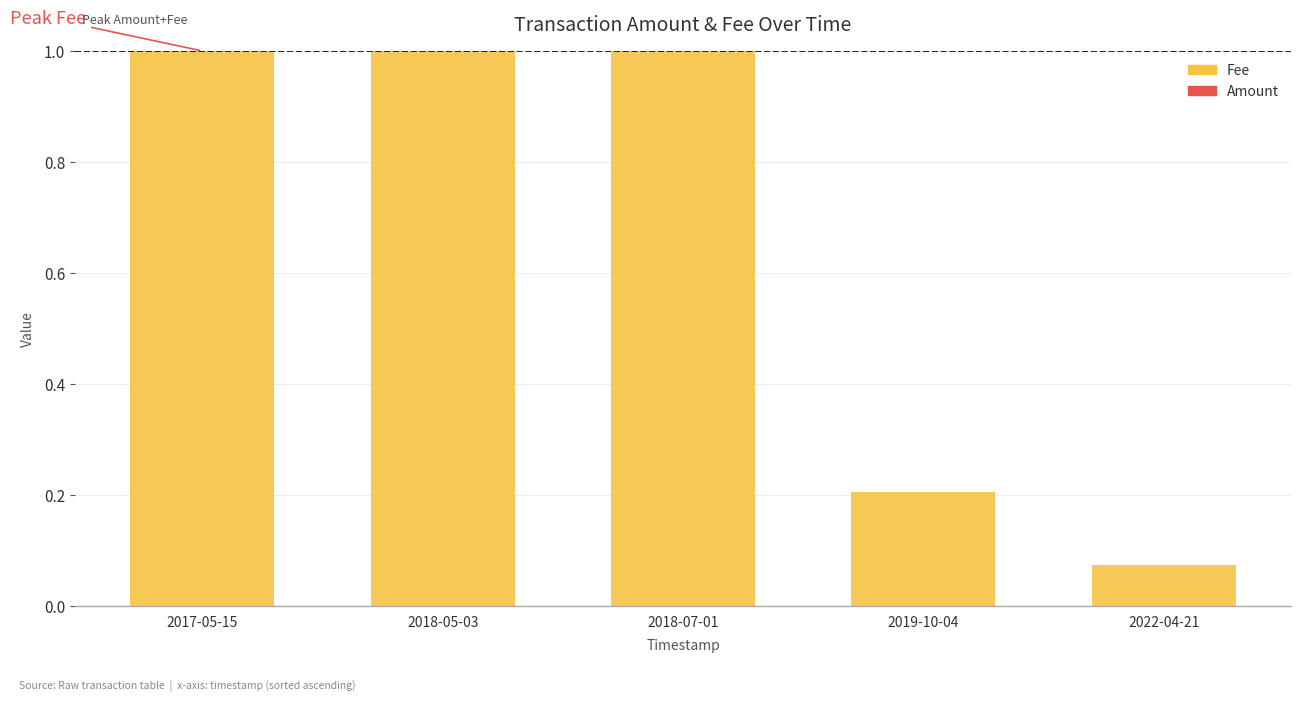

What is the total value across all series at 2017-05-15?

1.0